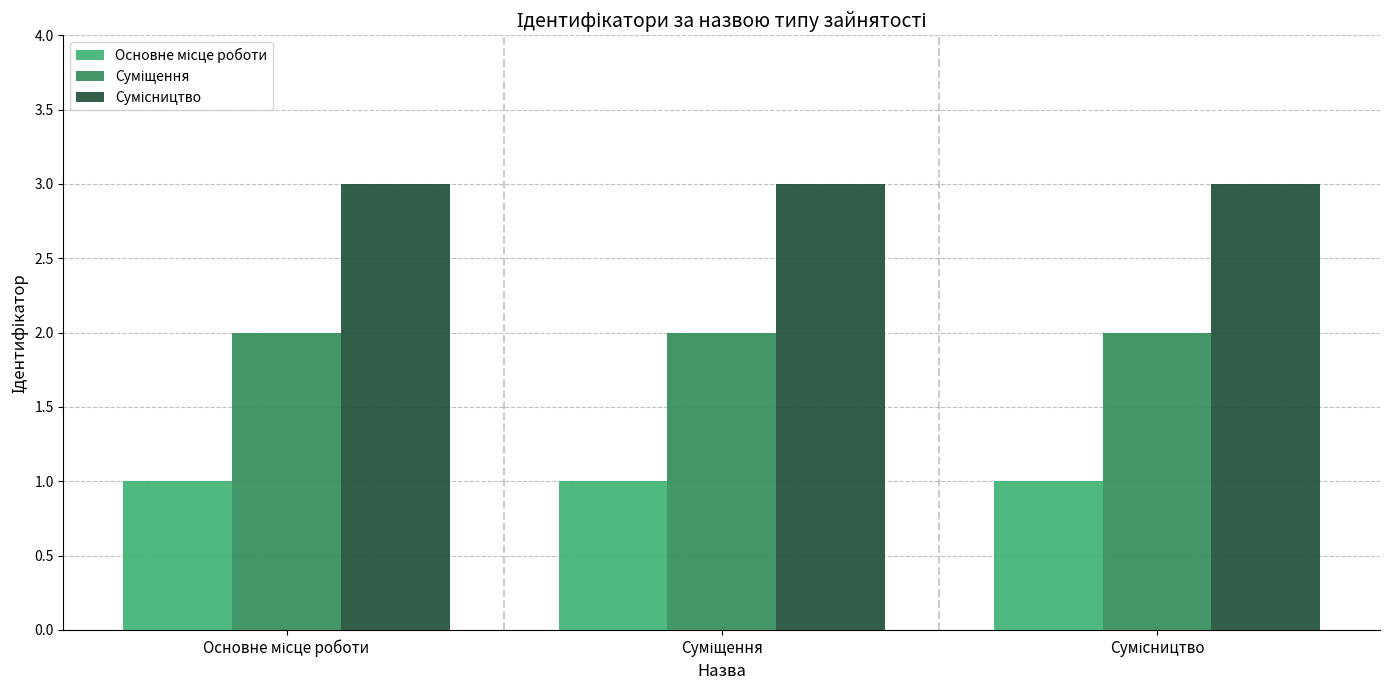

What is the maximum value shown in the chart?

3